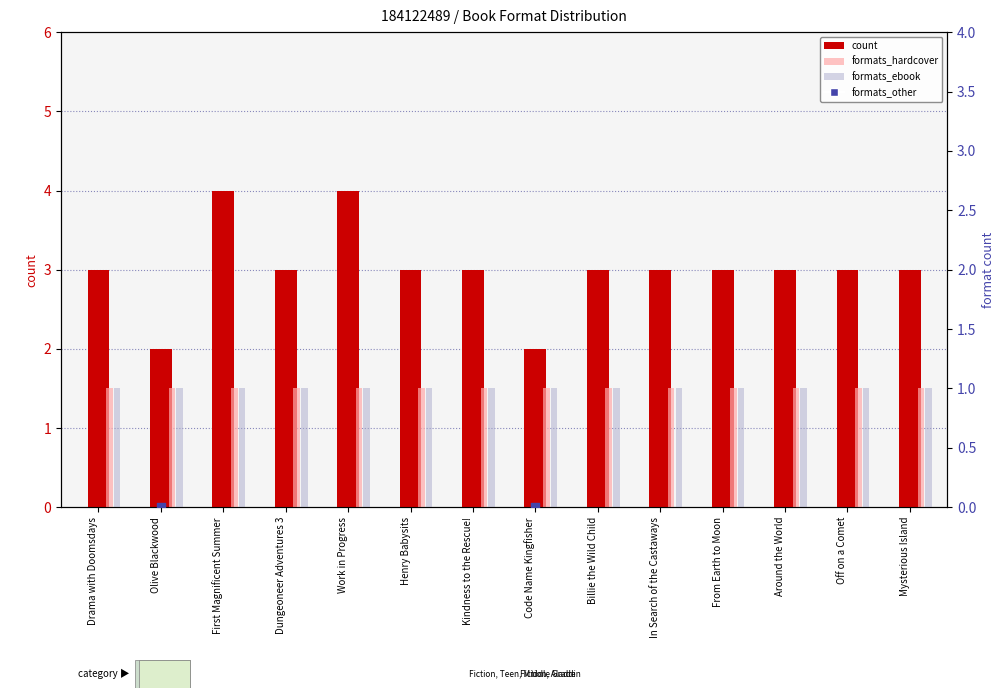

Is the value of count at Olive Blackwood greater than the value of formats_ebook at Olive Blackwood?

Yes